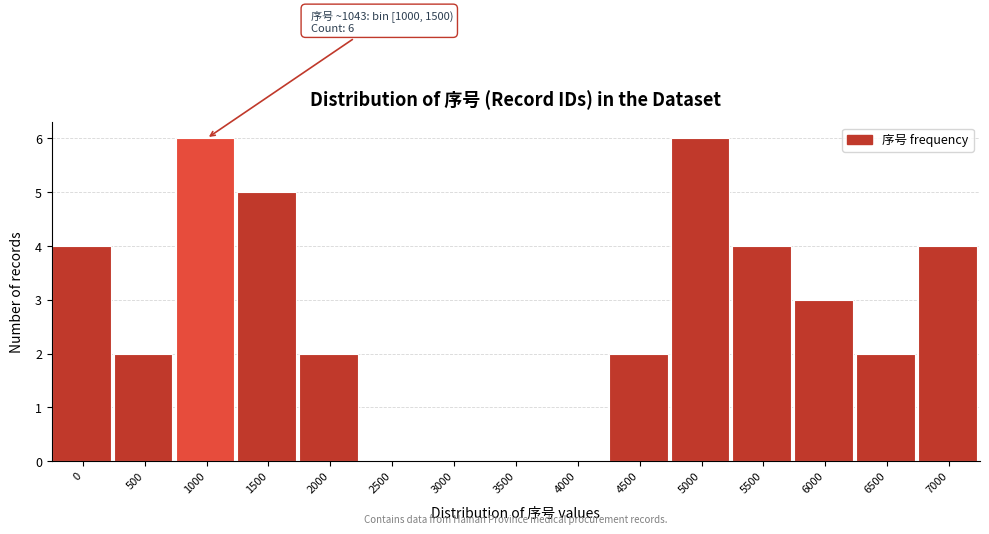

Reading left to right, what are all the values shown in this chart?

0=4	500=2	1000=6	1500=5	2000=2	2500=0	3000=0	3500=0	4000=0	4500=2	5000=6	5500=4	6000=3	6500=2	7000=4